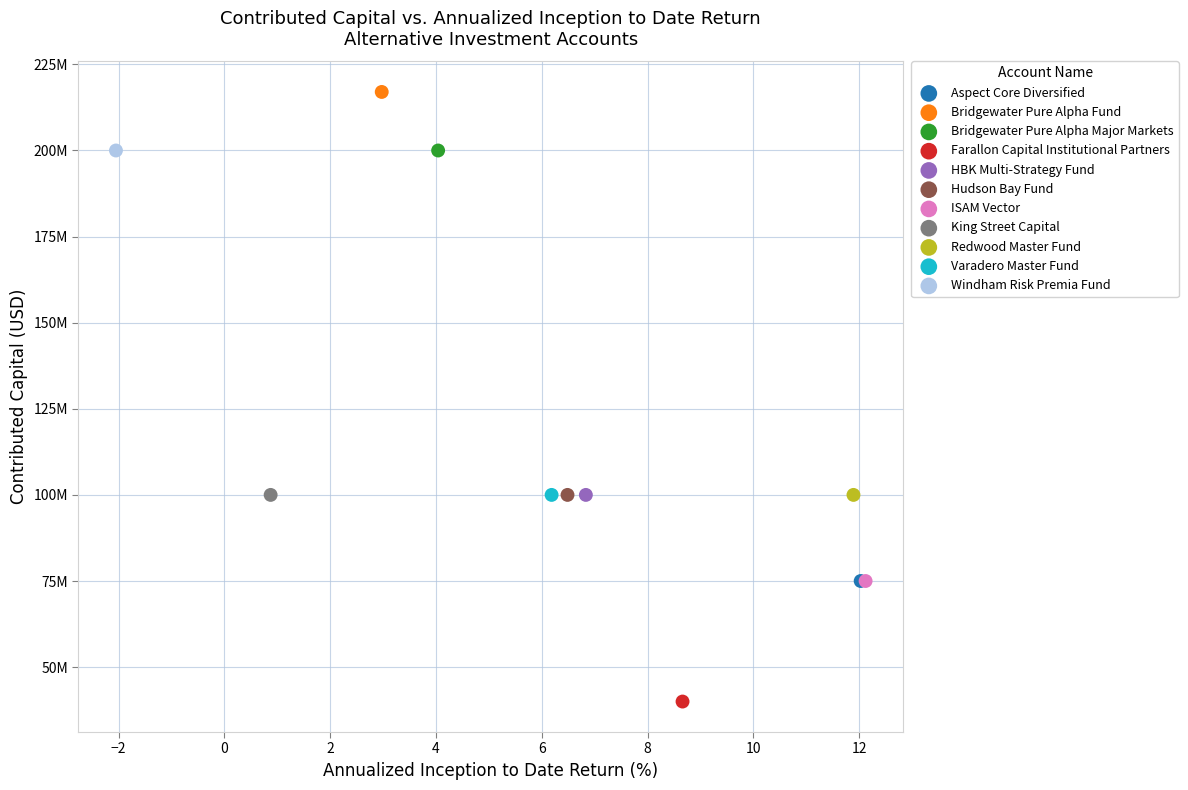

Which series contains the highest Y value?

Bridgewater Pure Alpha Fund